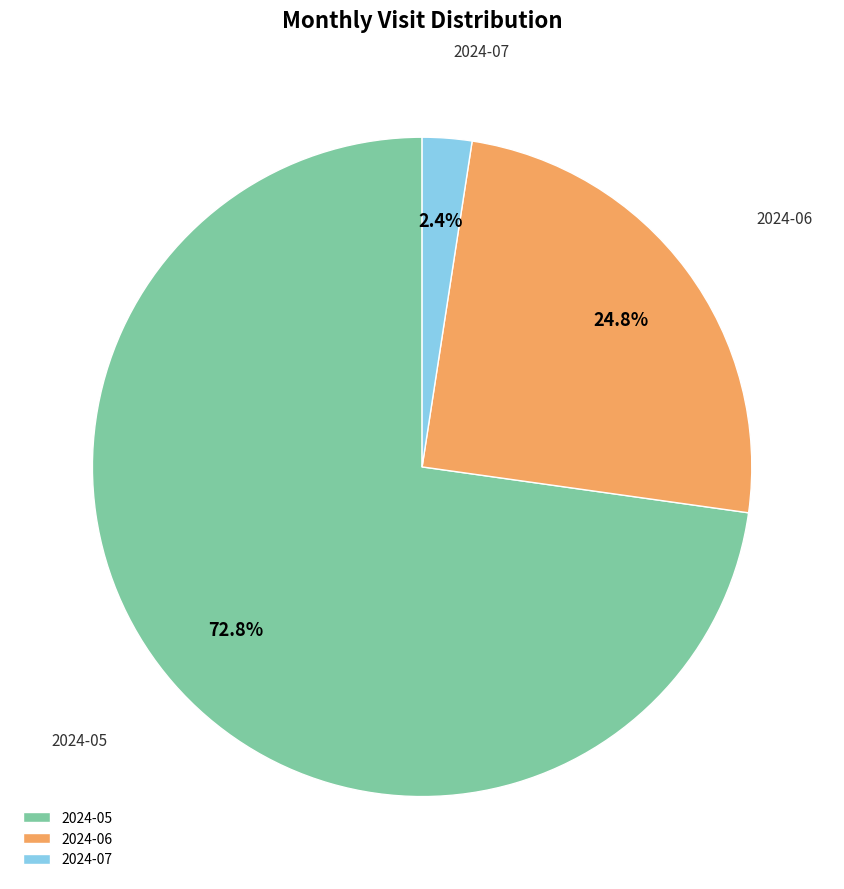

To the nearest percent, what portion does 2024-05 represent?

73%